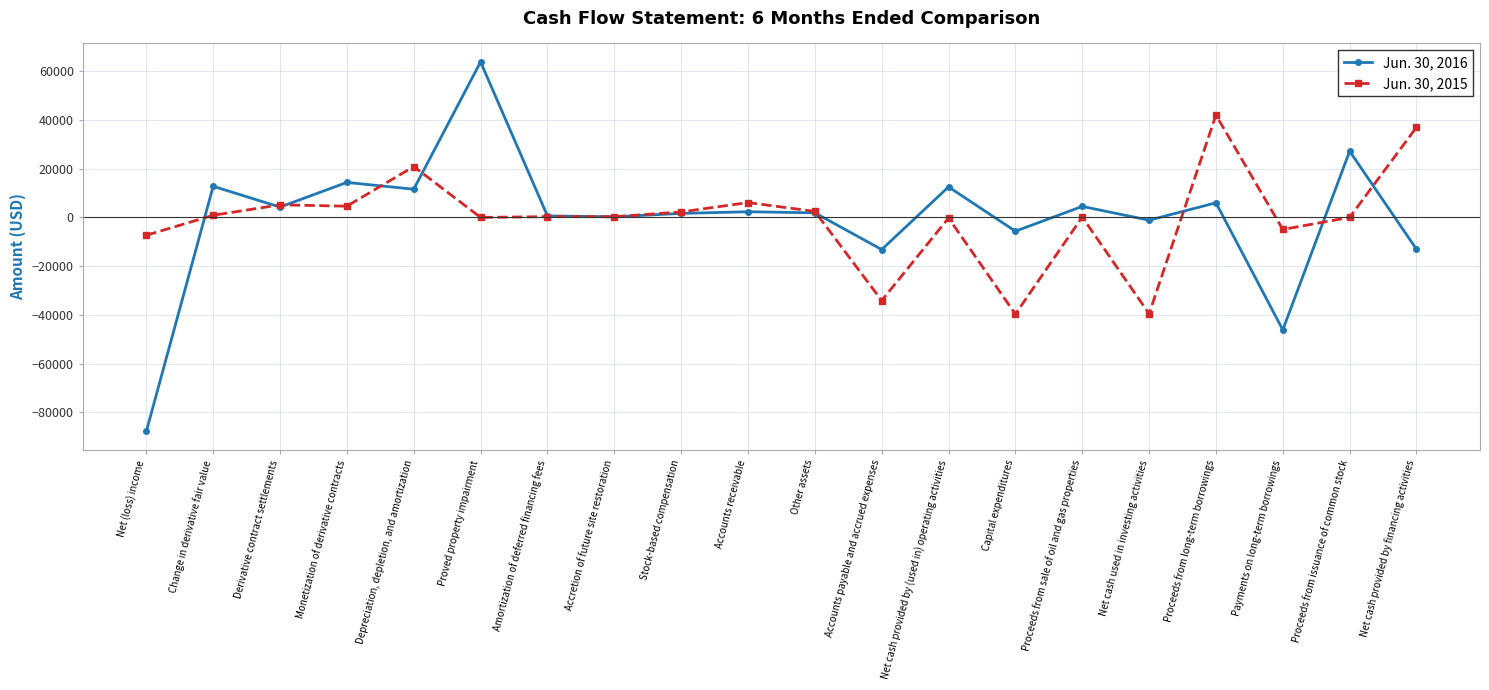

What is the maximum value for Jun. 30, 2016?

63820